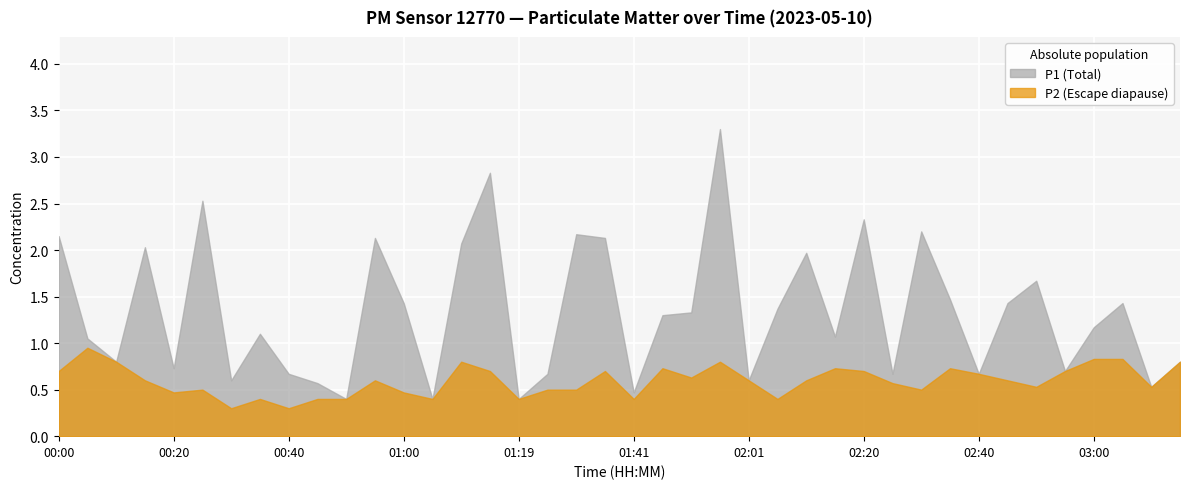

What is the difference between the second highest and second lowest values in the P2 series?

0.5